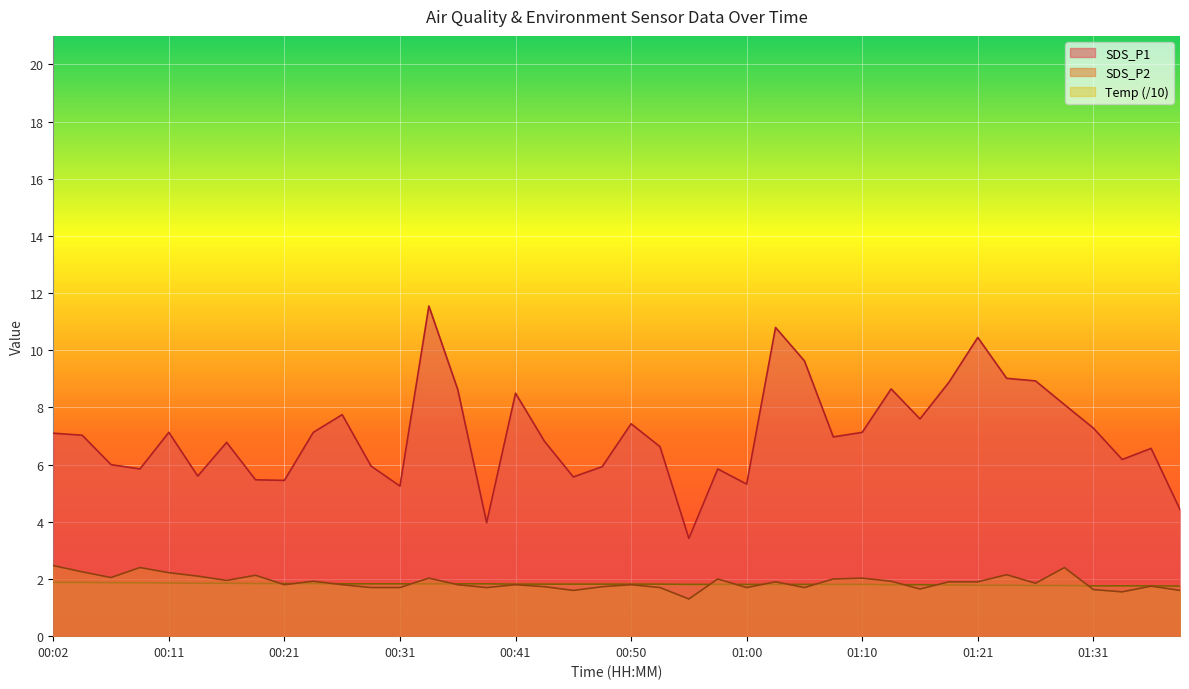

True or false: Temp has more than 2 points higher than both neighbors.

False